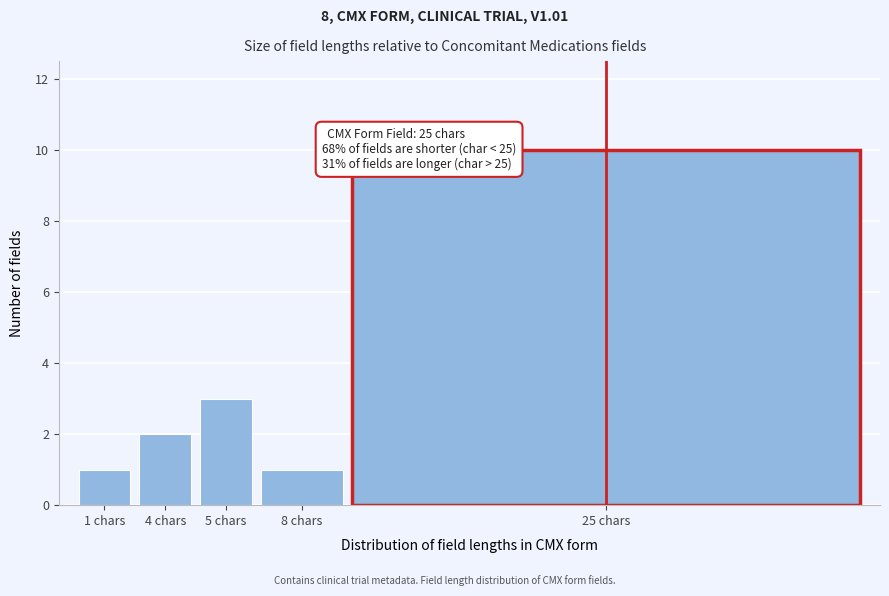

Reading right to left, what are all the values shown in this chart?

10	1	3	2	1